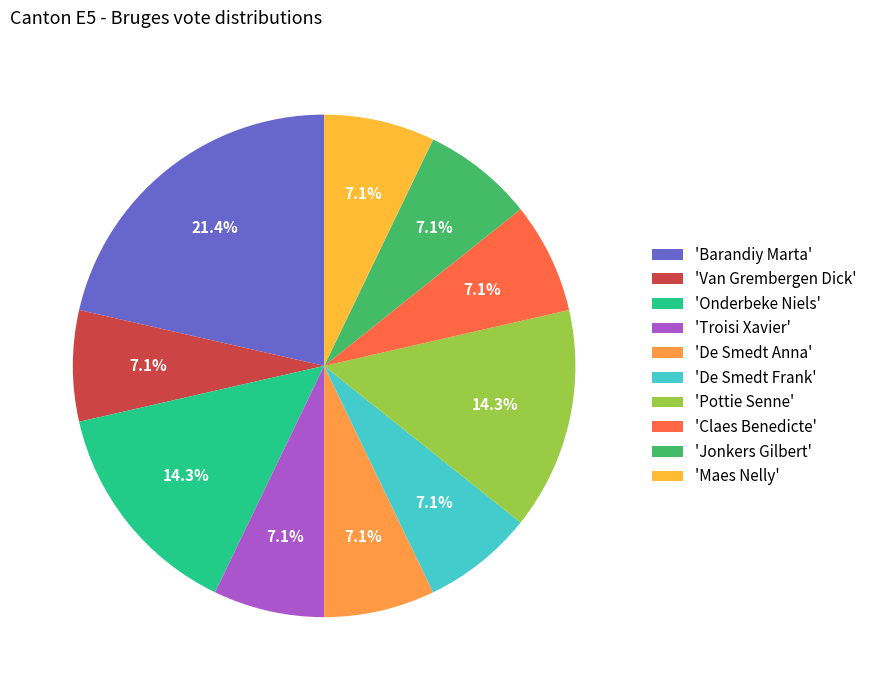

How many slices are in this pie chart?

10